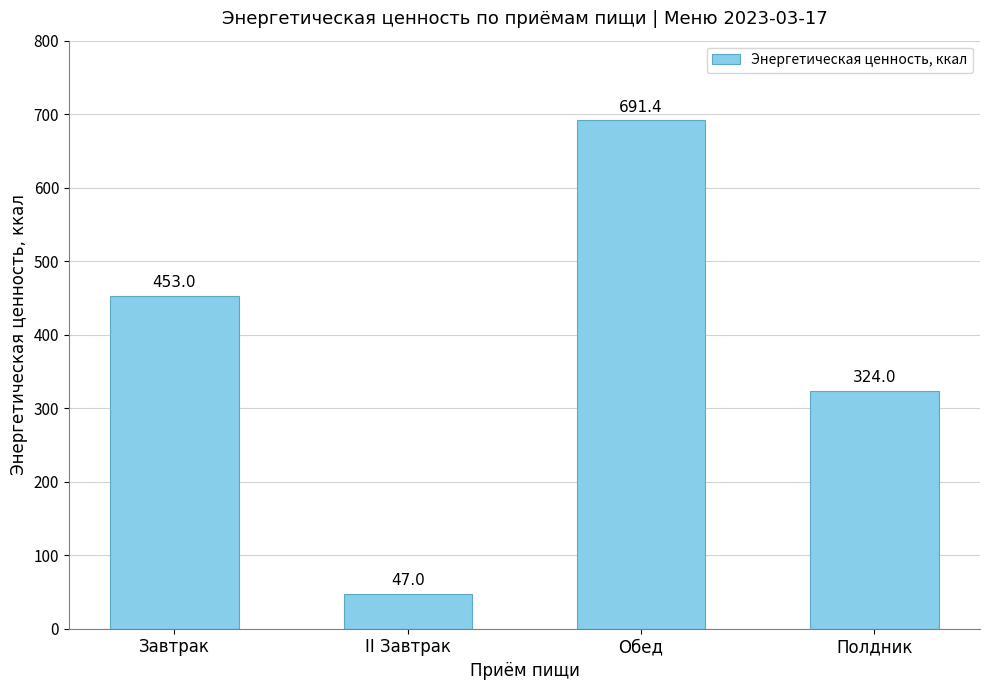

What value does the data have at Полдник?

324.0